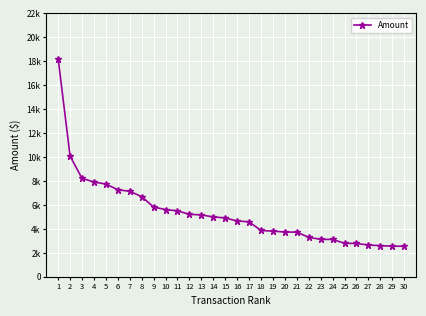

Is this an area chart (filled region under the line)?

No